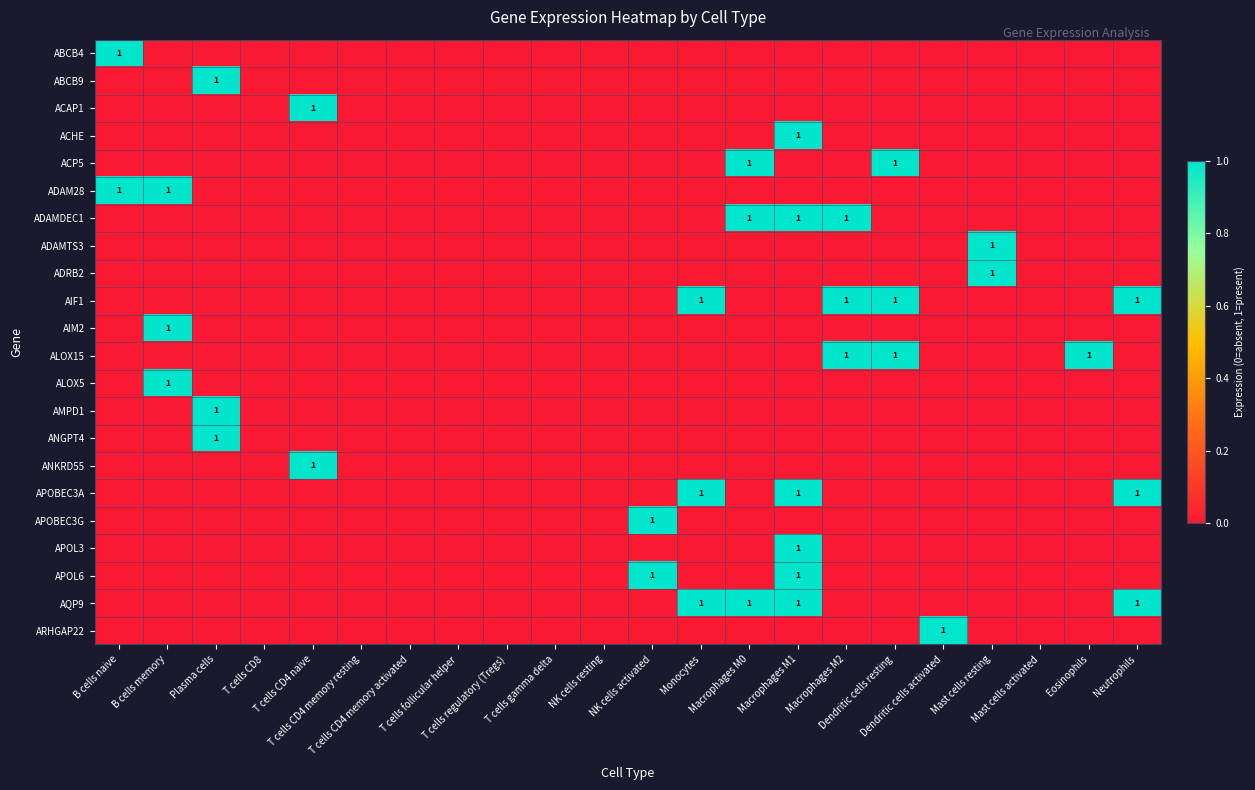

Rank the series by their maximum value, from lowest to highest.

ABCB4, ABCB9, ACAP1, ACHE, ACP5, ADAM28, ADAMDEC1, ADAMTS3, ADRB2, AIF1, AIM2, ALOX15, ALOX5, AMPD1, ANGPT4, ANKRD55, APOBEC3A, APOBEC3G, APOL3, APOL6, AQP9, ARHGAP22